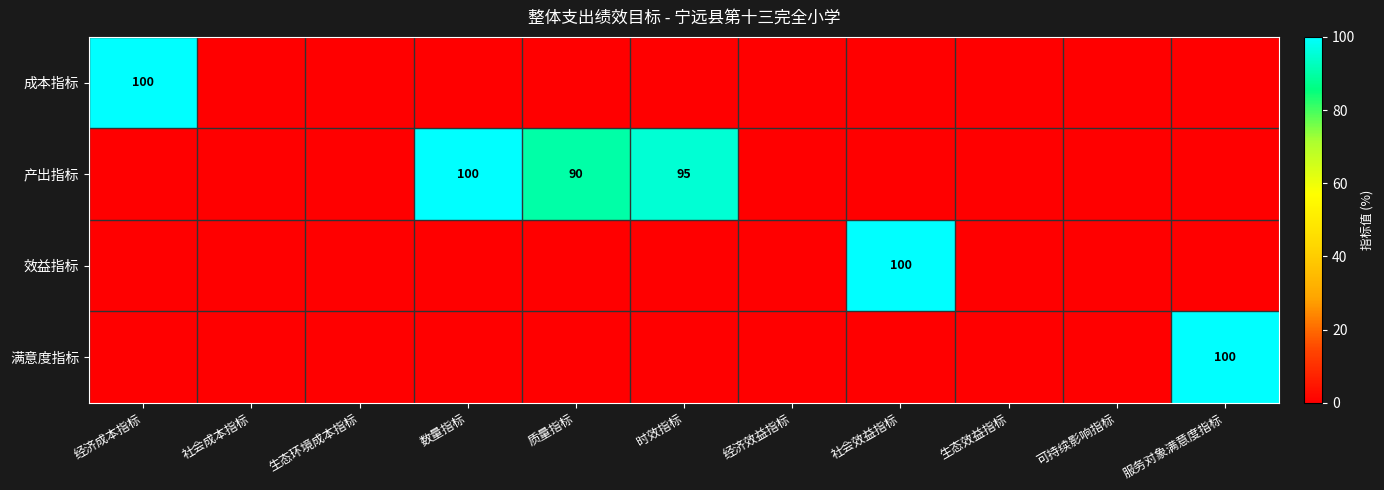

Rank the series at 服务对象满意度指标 from lowest to highest value.

成本指标, 产出指标, 效益指标, 满意度指标